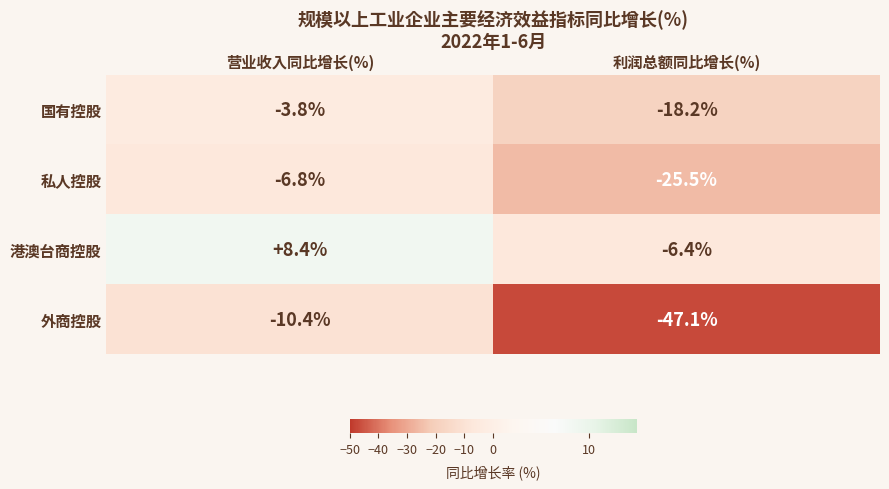

True or false: 私人控股 has a value of -25.5 at 利润总额同比增长(%).

True